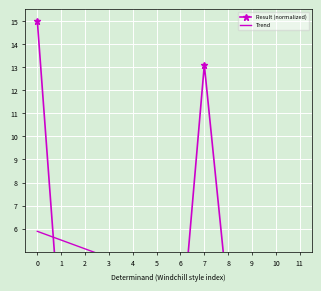

List the series in order of their overall mean, lowest first.

Trend, Result (normalized)